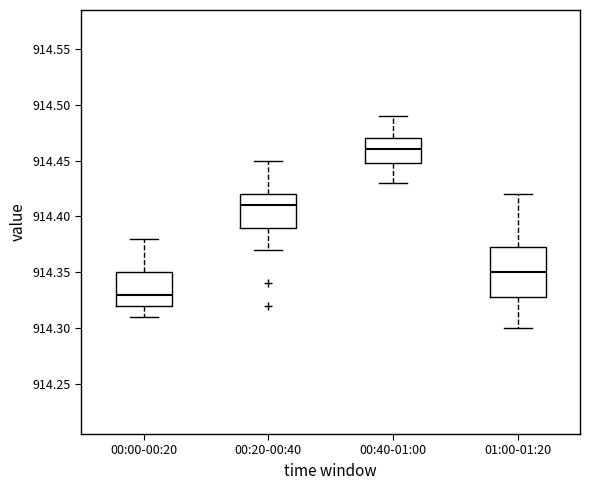

Reading left to right, read every box against the y-axis: the position of its median line, the range the box covers, and the ends of its whiskers. The values are not printed on the chart, so give them approximately, as read against the axis.

00:00-00:20: median 914.330, box 914.320 to 914.350, whiskers 914.310 to 914.380
00:20-00:40: median 914.410, box 914.390 to 914.420, whiskers 914.370 to 914.450
00:40-01:00: median 914.460, box 914.450 to 914.470, whiskers 914.430 to 914.490
01:00-01:20: median 914.350, box 914.330 to 914.375, whiskers 914.300 to 914.420